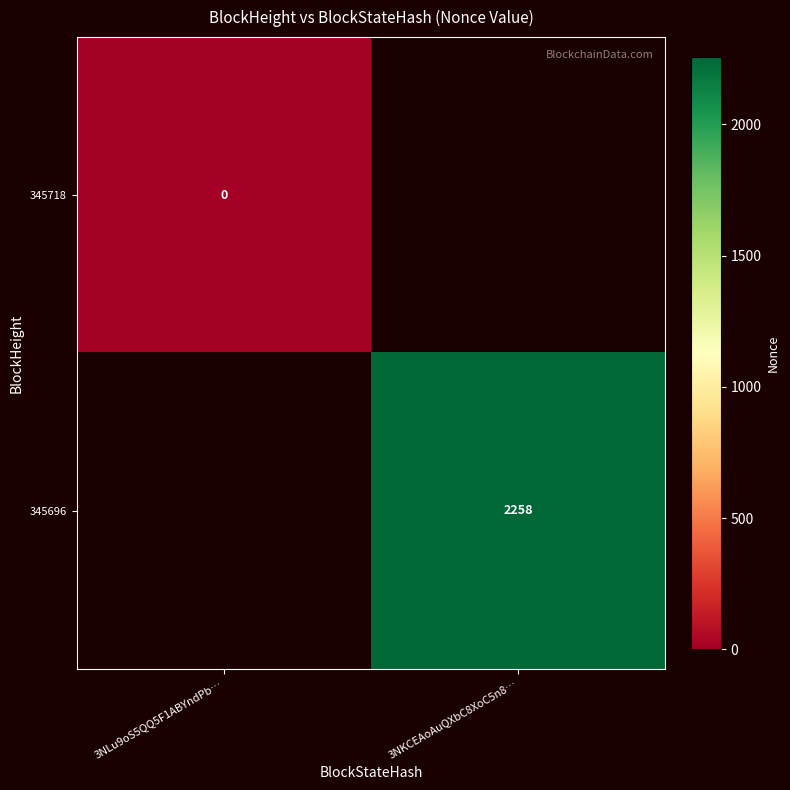

At which label does 345696 reach its minimum?

3NLu9oS5QQ5F1ABYndPb…